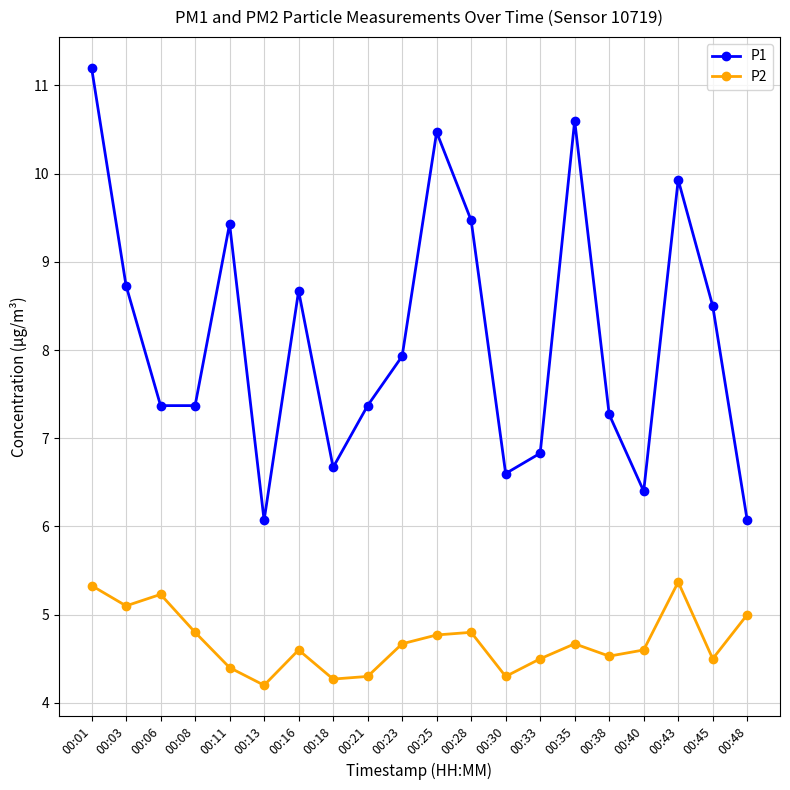

How many interior local peaks does the P1 series have?

5